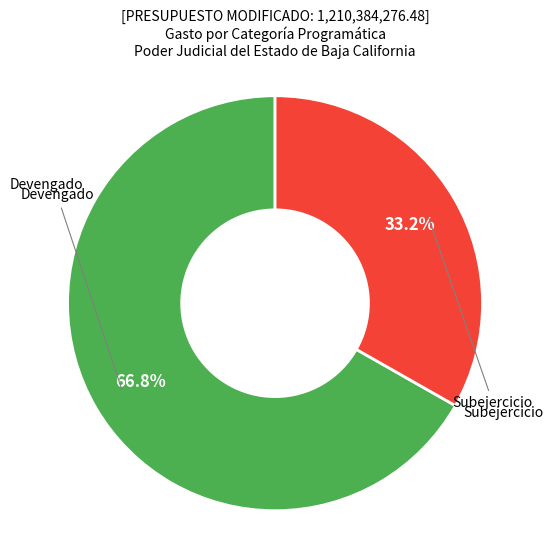

Is there any slice that represents more than half of the pie?

Yes